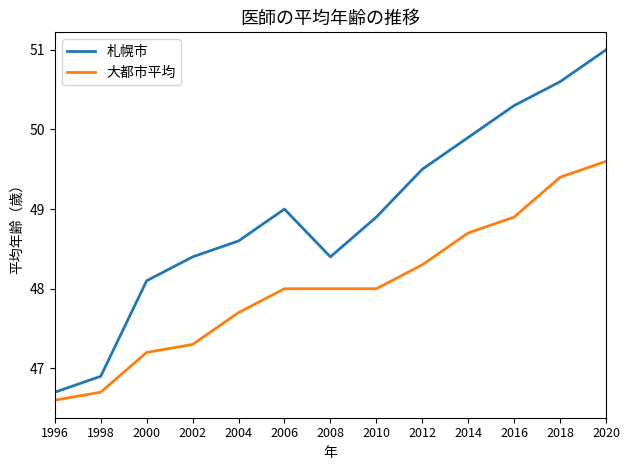

Between 1996 and 2008, which series saw the biggest shift?

札幌市